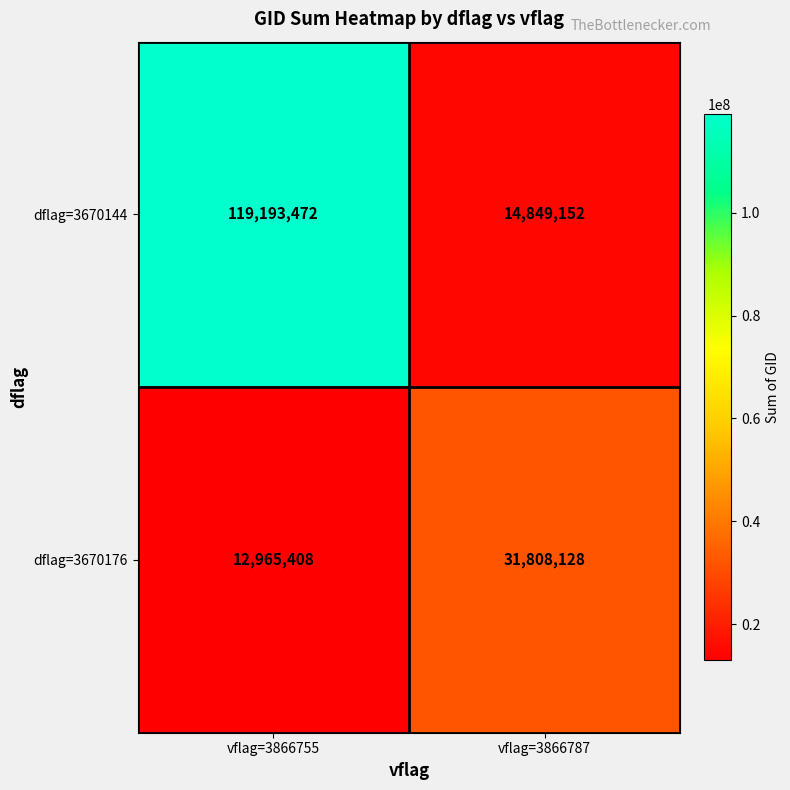

What value does the dflag=3670176 series have at vflag=3866787, to the nearest 100?

31808100